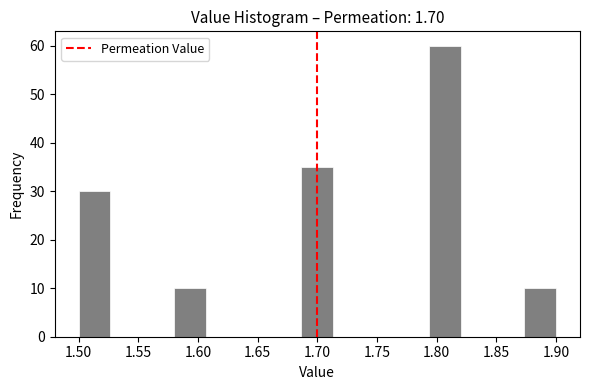

Reading left to right, list every bar in this chart as the range it spans on the x-axis followed by its height. Neither the bar edges nor the heights are printed on the chart, so give them approximately, as read against the axes.

1.500 to 1.525: 30
1.525 to 1.555: 0
1.555 to 1.580: 0
1.580 to 1.605: 10
1.605 to 1.635: 0
1.635 to 1.660: 0
1.660 to 1.685: 0
1.685 to 1.715: 35
1.715 to 1.740: 0
1.740 to 1.765: 0
1.765 to 1.795: 0
1.795 to 1.820: 60
1.820 to 1.845: 0
1.845 to 1.875: 0
1.875 to 1.900: 10